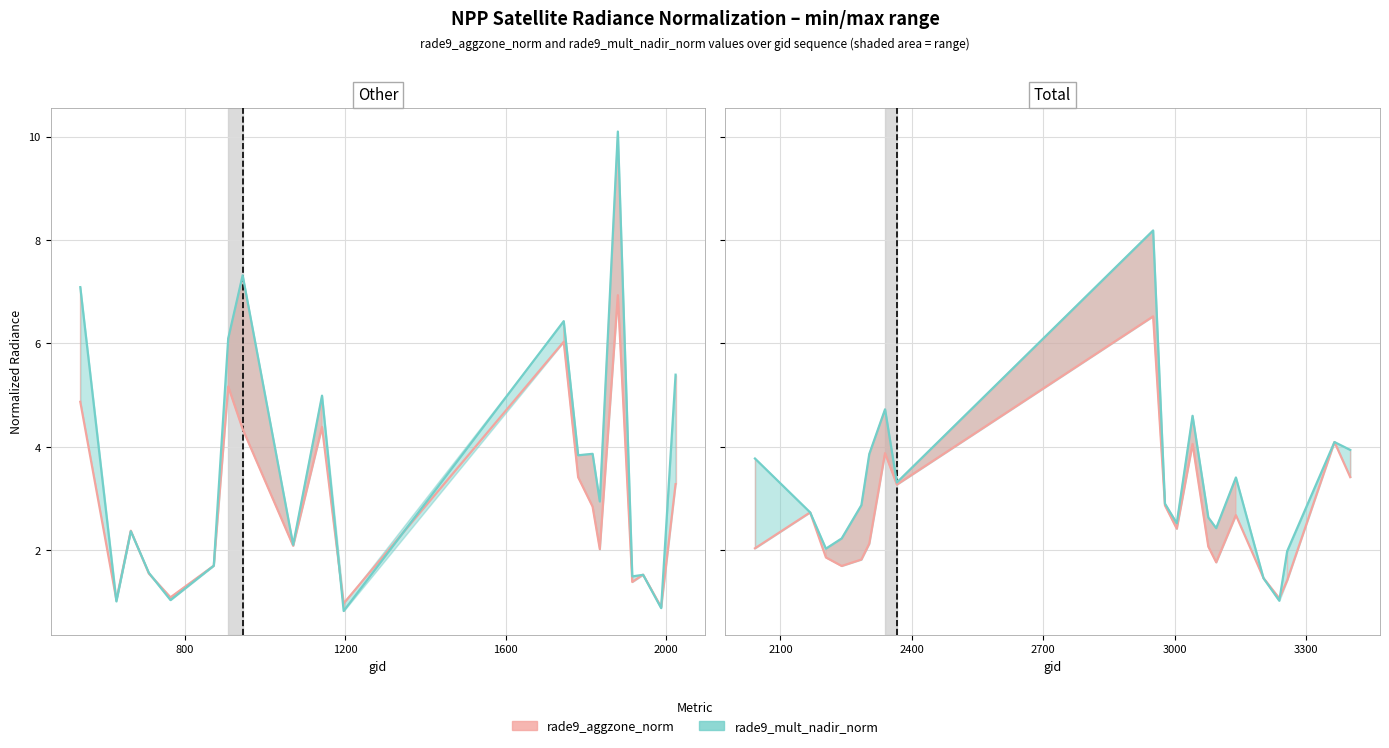

What is the difference between the maximum and second lowest values in the rade9_aggzone_norm series?

5.1